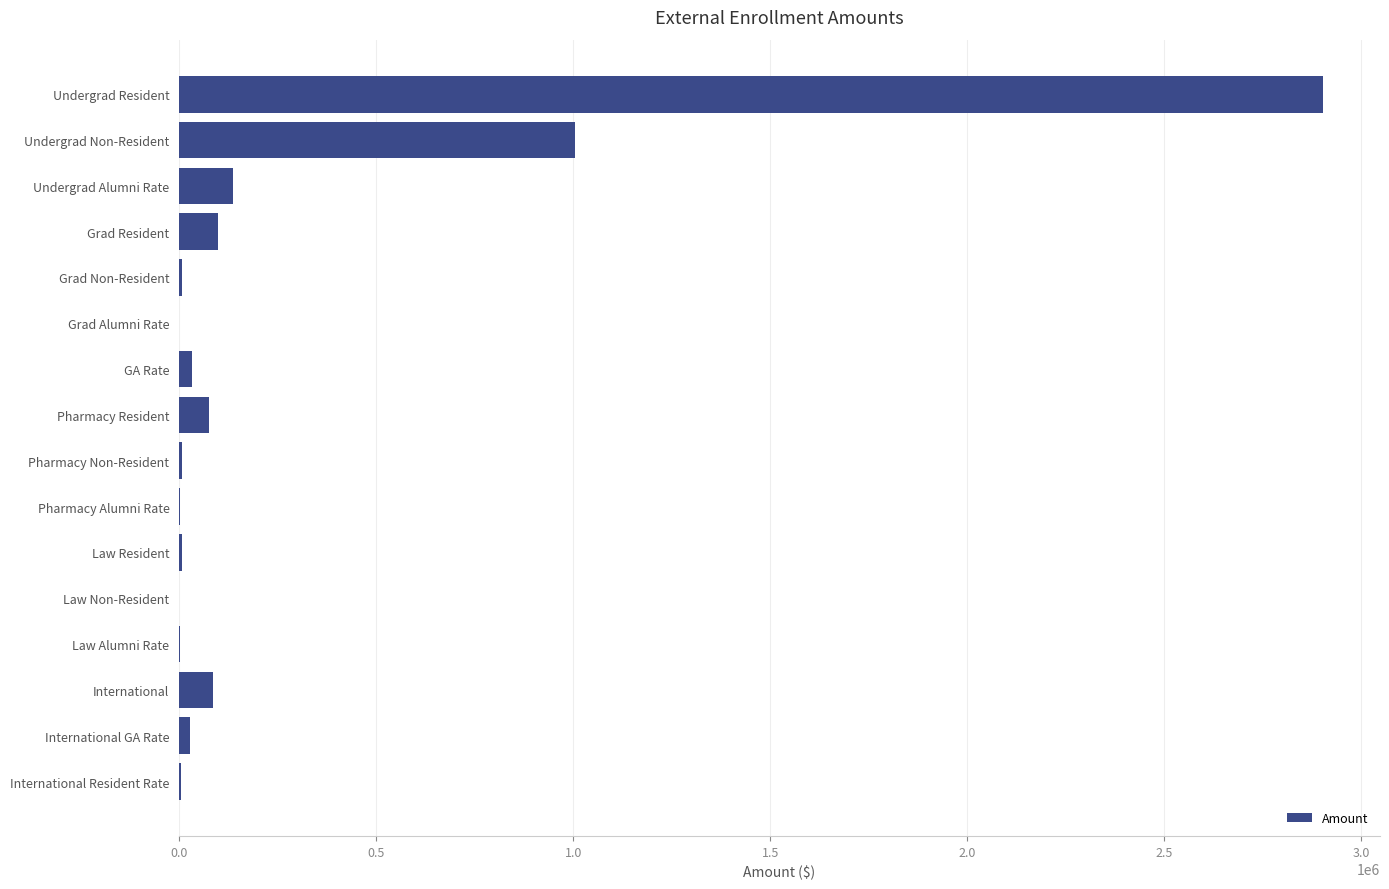

How many categories are shown in the chart?

16